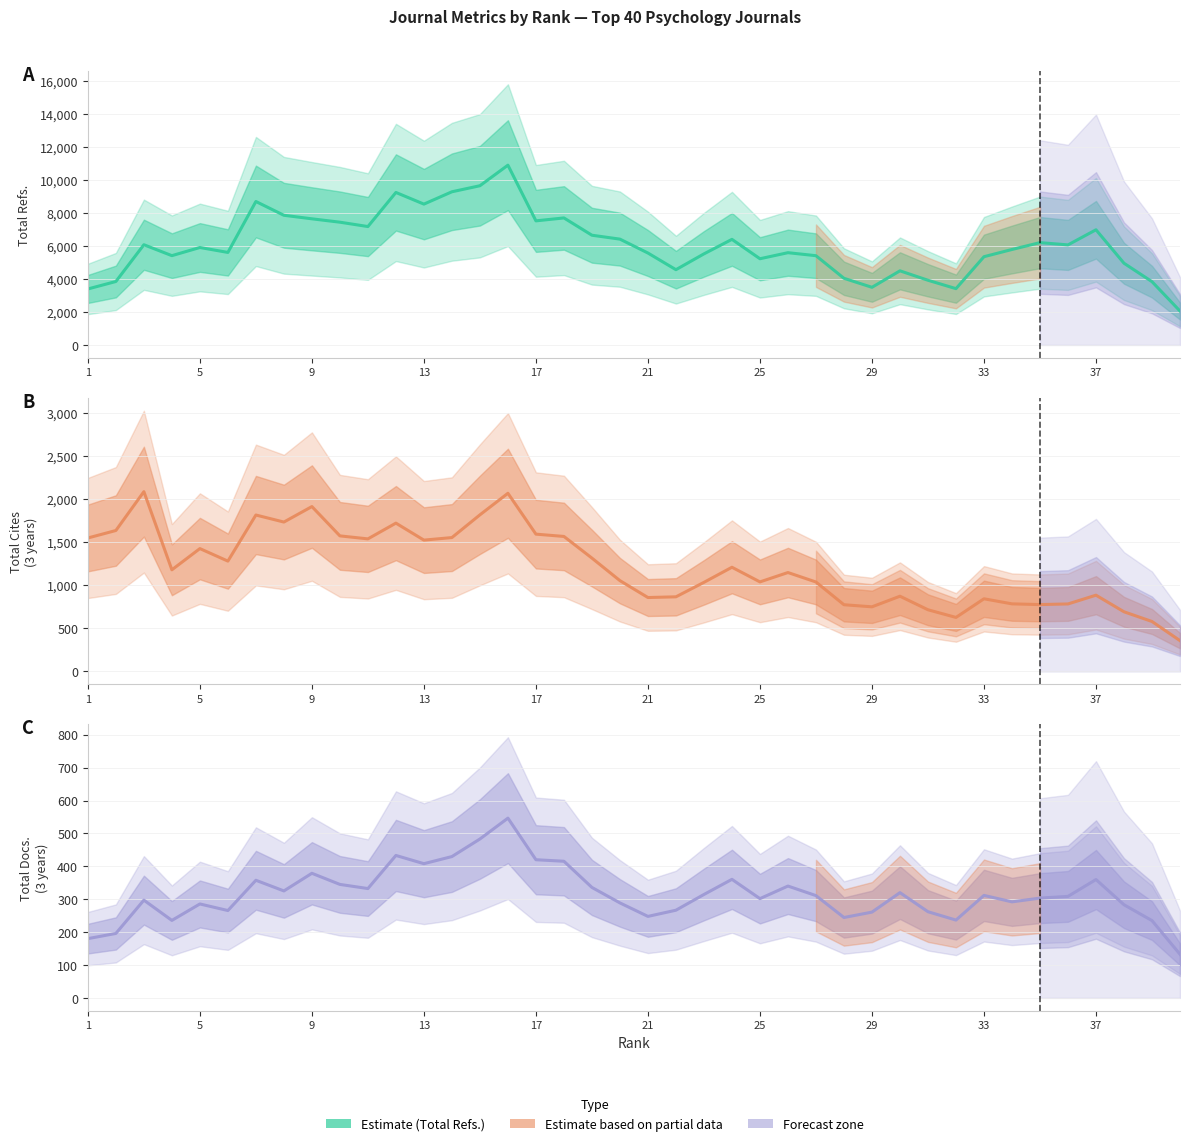

How many values in the Total Refs. series are below 5910?

20